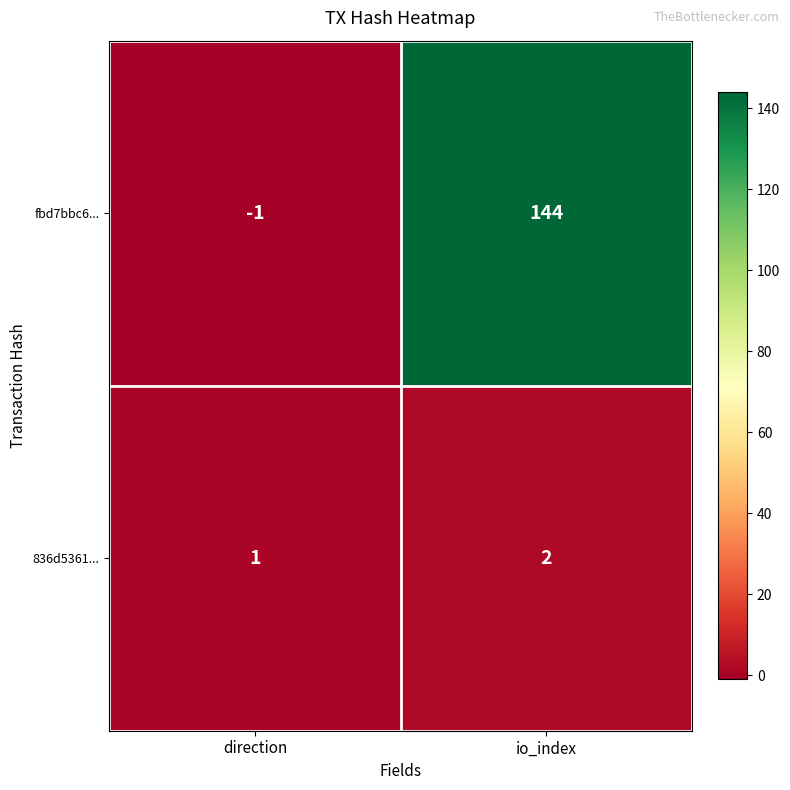

The 836d5361... series shows 1 at direction. True or false?

True